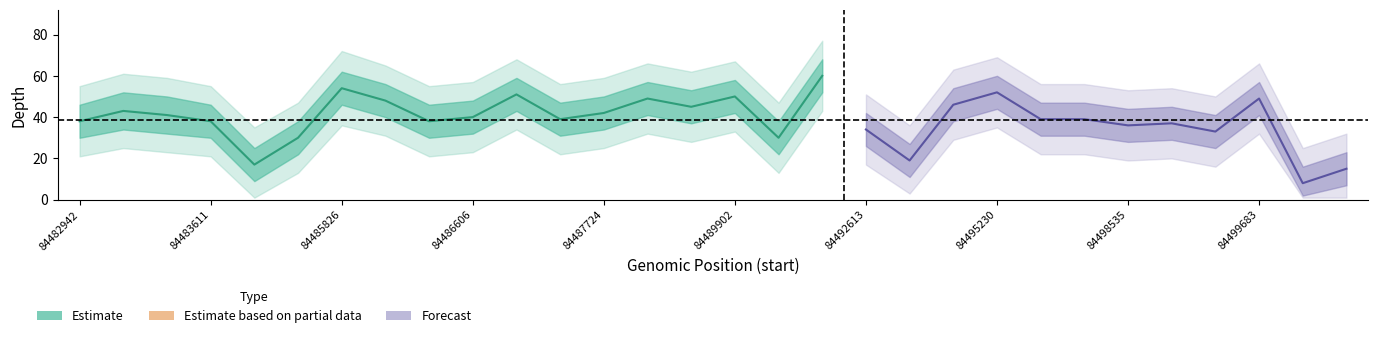

The value of depth_upper at 84487724 is 50. True or false?

True